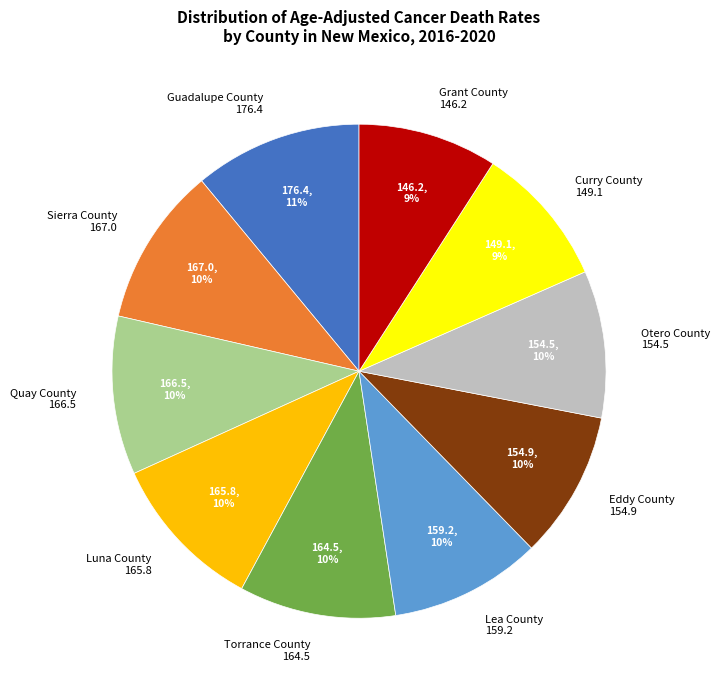

What percentage is the Quay County slice, to the nearest percent?

10%